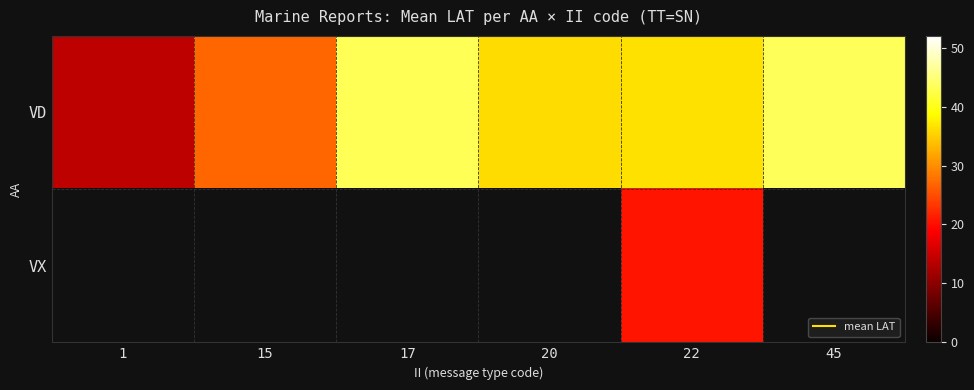

At how many categories does at least one series exceed 16?

5